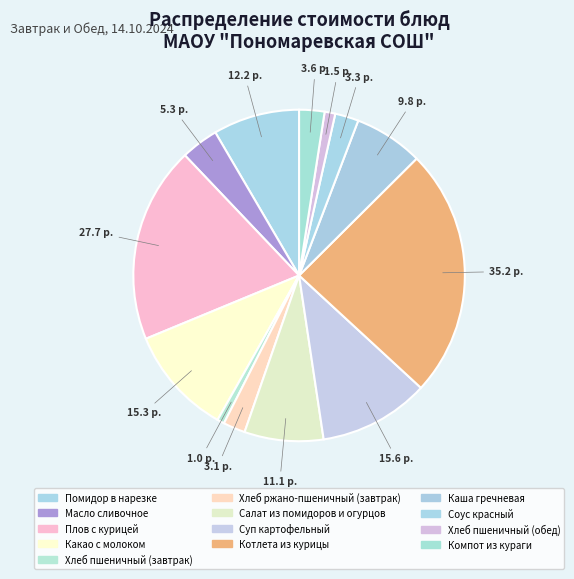

Count the number of slices in the pie.

13